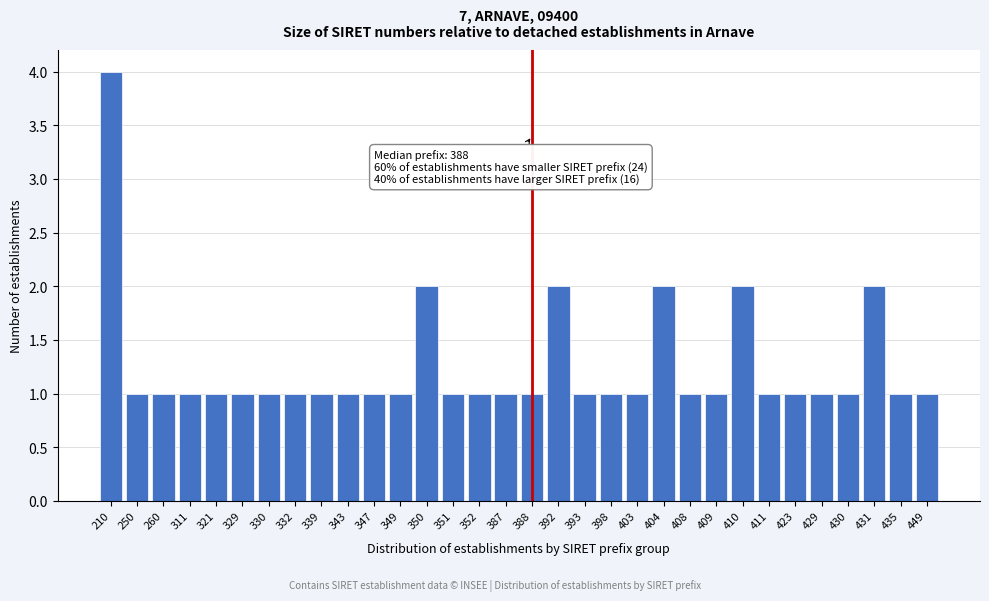

What is the value of the 15th bar from the left?

1